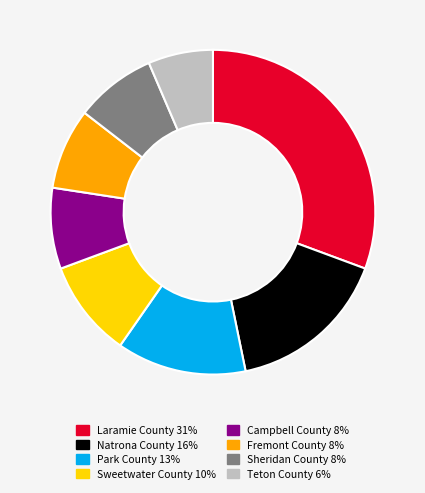

Is there any slice that represents more than half of the pie?

No